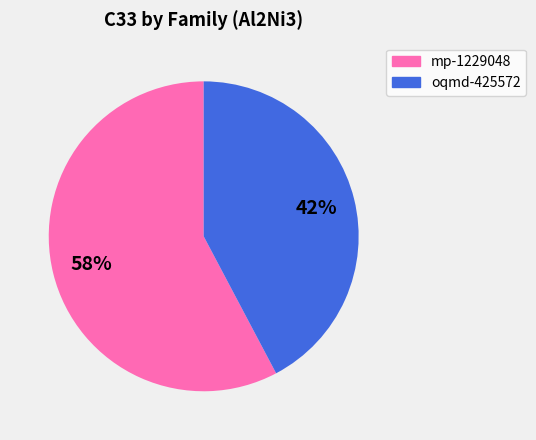

Combined, do oqmd-425572 and mp-1229048 account for over 50%?

Yes